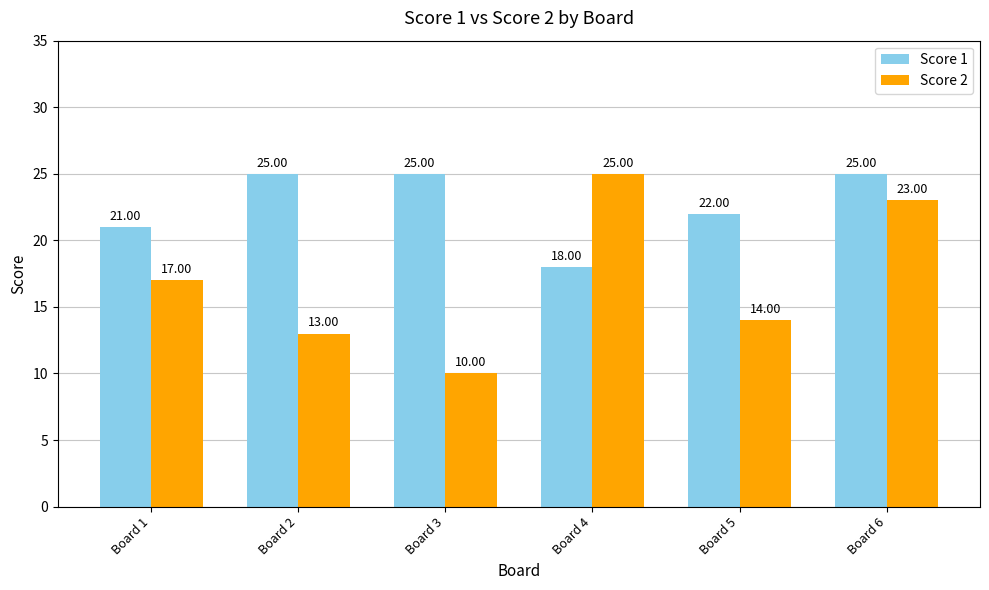

Reading right to left, list all the values displayed in this chart.

Score 1: 25	22	18	25	25	21
Score 2: 23	14	25	10	13	17